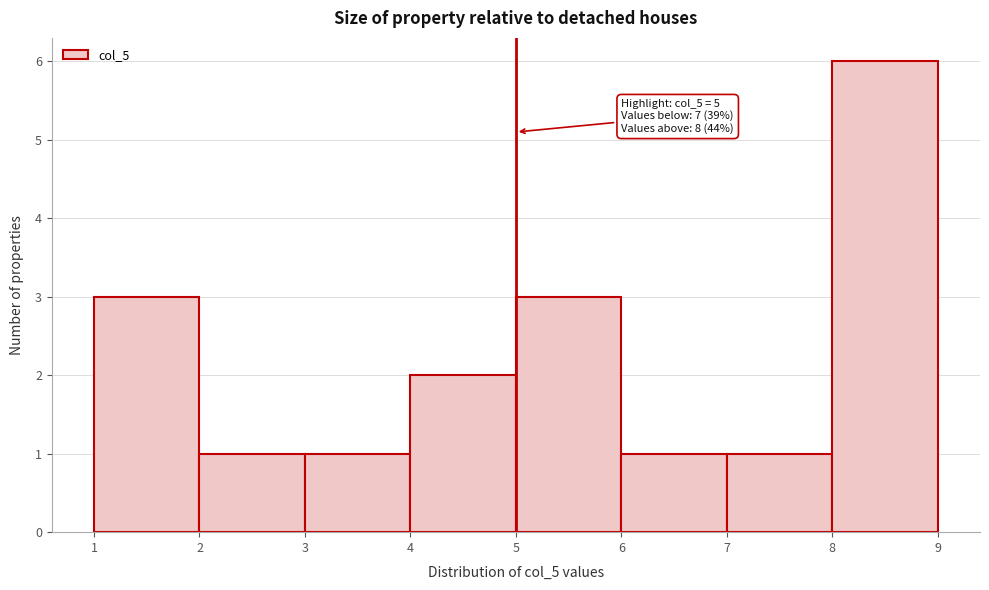

Which range on the x-axis has the tallest bar?

8 to 9